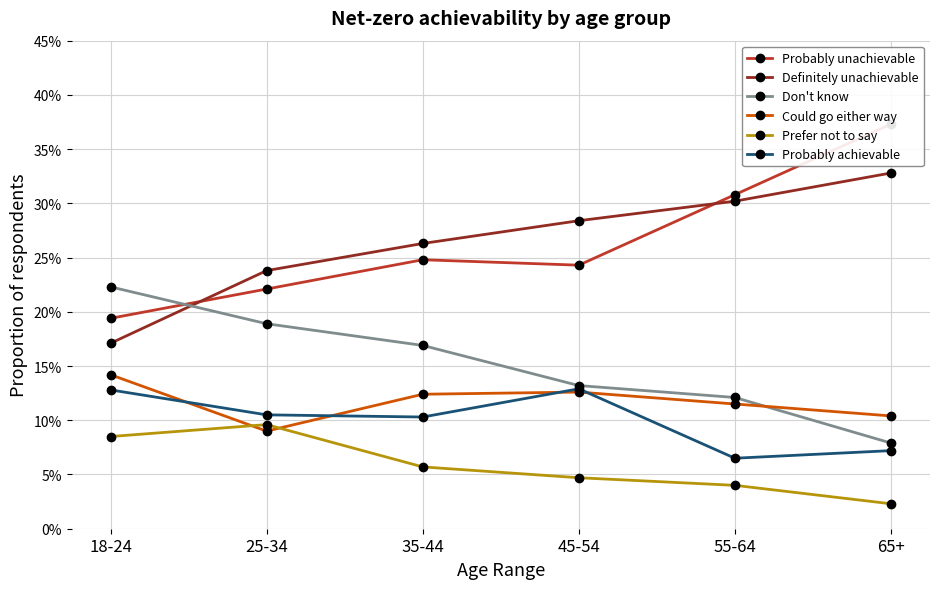

In Could go either way, how many points are higher than both neighbors (excluding endpoints)?

1